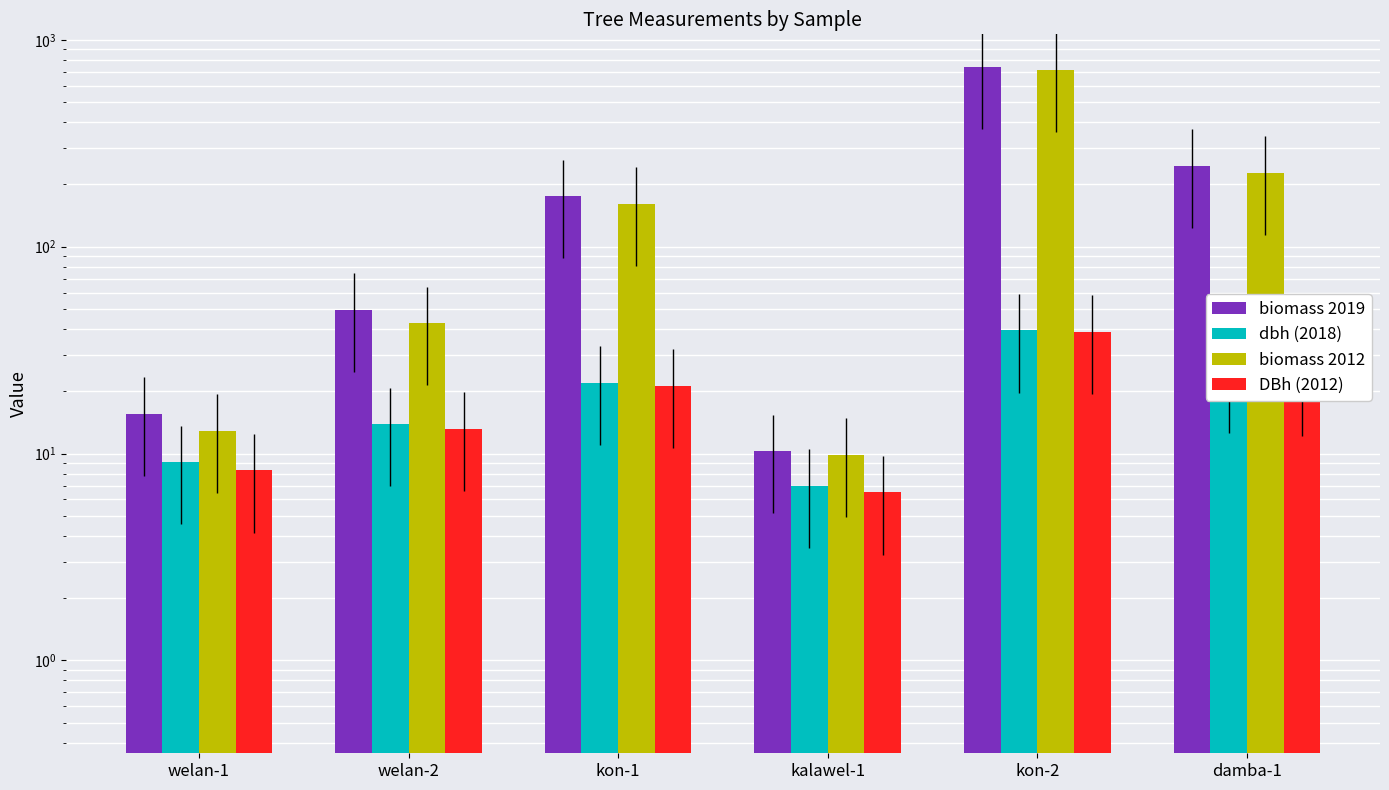

What is the sum of all biomass 2012 values?

1171.5